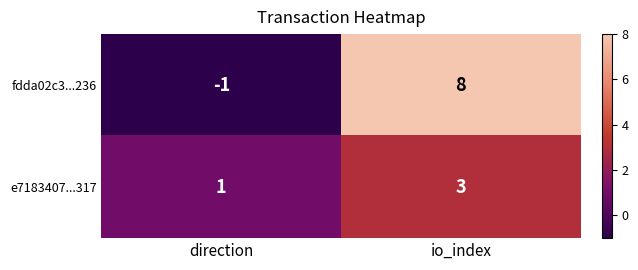

How many distinct data groups are displayed?

2